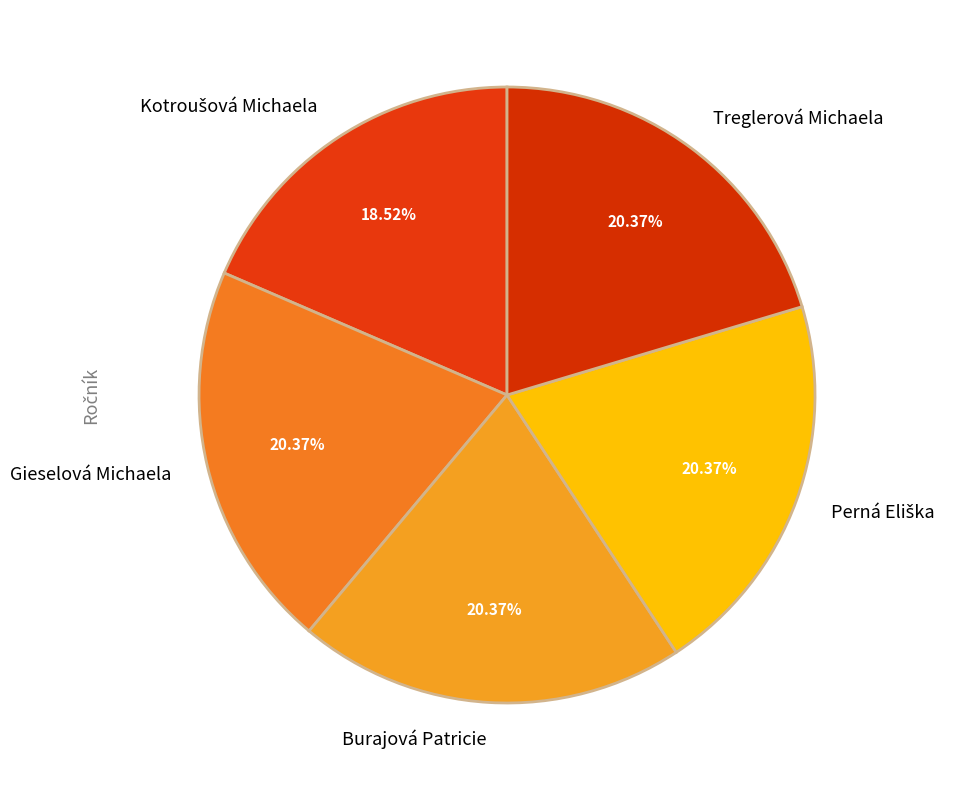

Is the sum of Gieselová Michaela and Burajová Patricie greater than half?

No